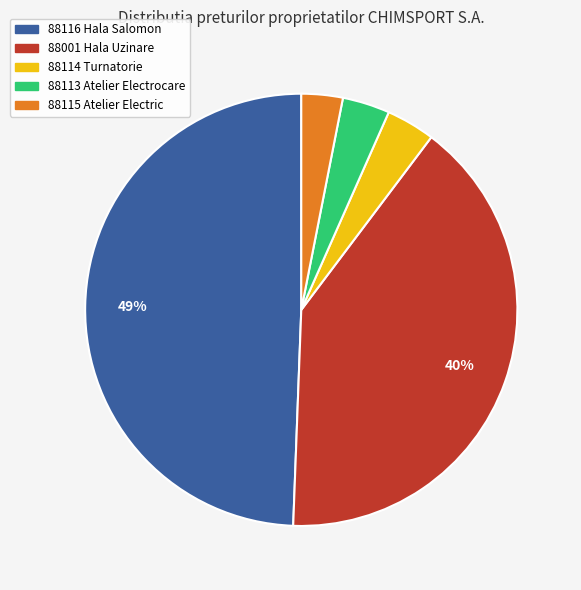

Is 88001 Hala Uzinare the majority of the pie?

No